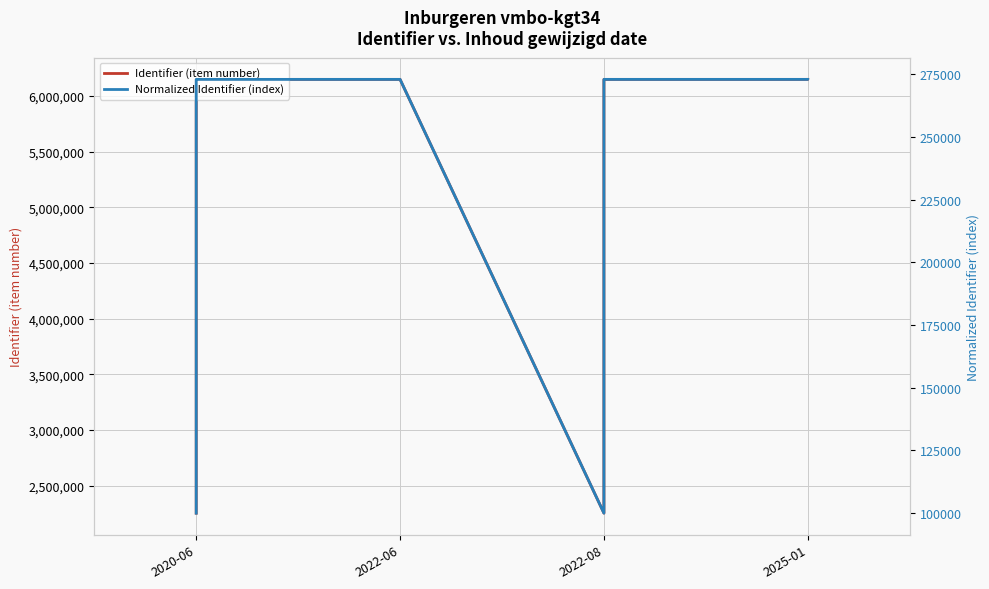

Reading left to right, transcribe all the data shown in this chart.

Identifier (item number): 2251773.0	2251774.0	2251781.0	2251783.0	2251787.0	6147812.0	6147814.0	6147815.0	6147819.0	2251789.0	6147820.0	6147822.0	6147823.0
Normalized Identifier (index): 100000.0	100000.0	100000.4	100000.4	100000.6	273020.9	273021.0	273021.1	273021.3	100000.7	273021.3	273021.4	273021.4